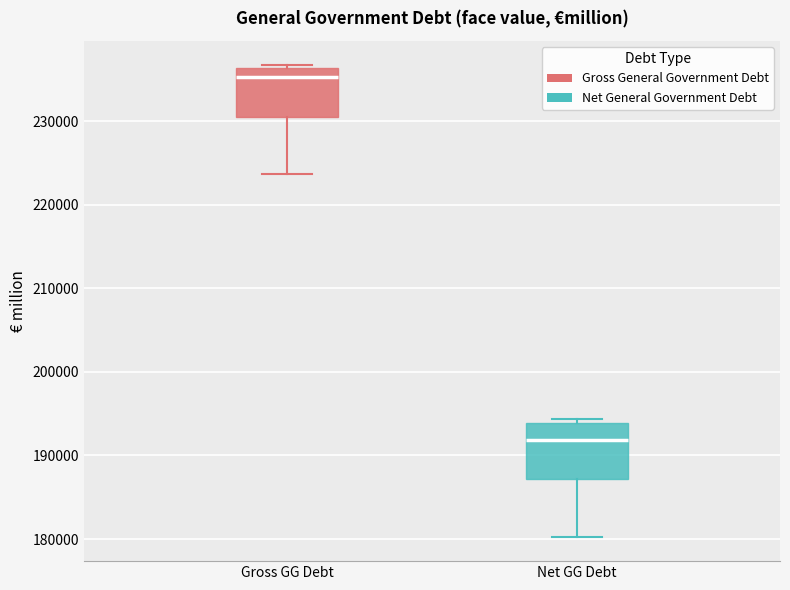

Which box's median line is the highest?

Gross GG Debt